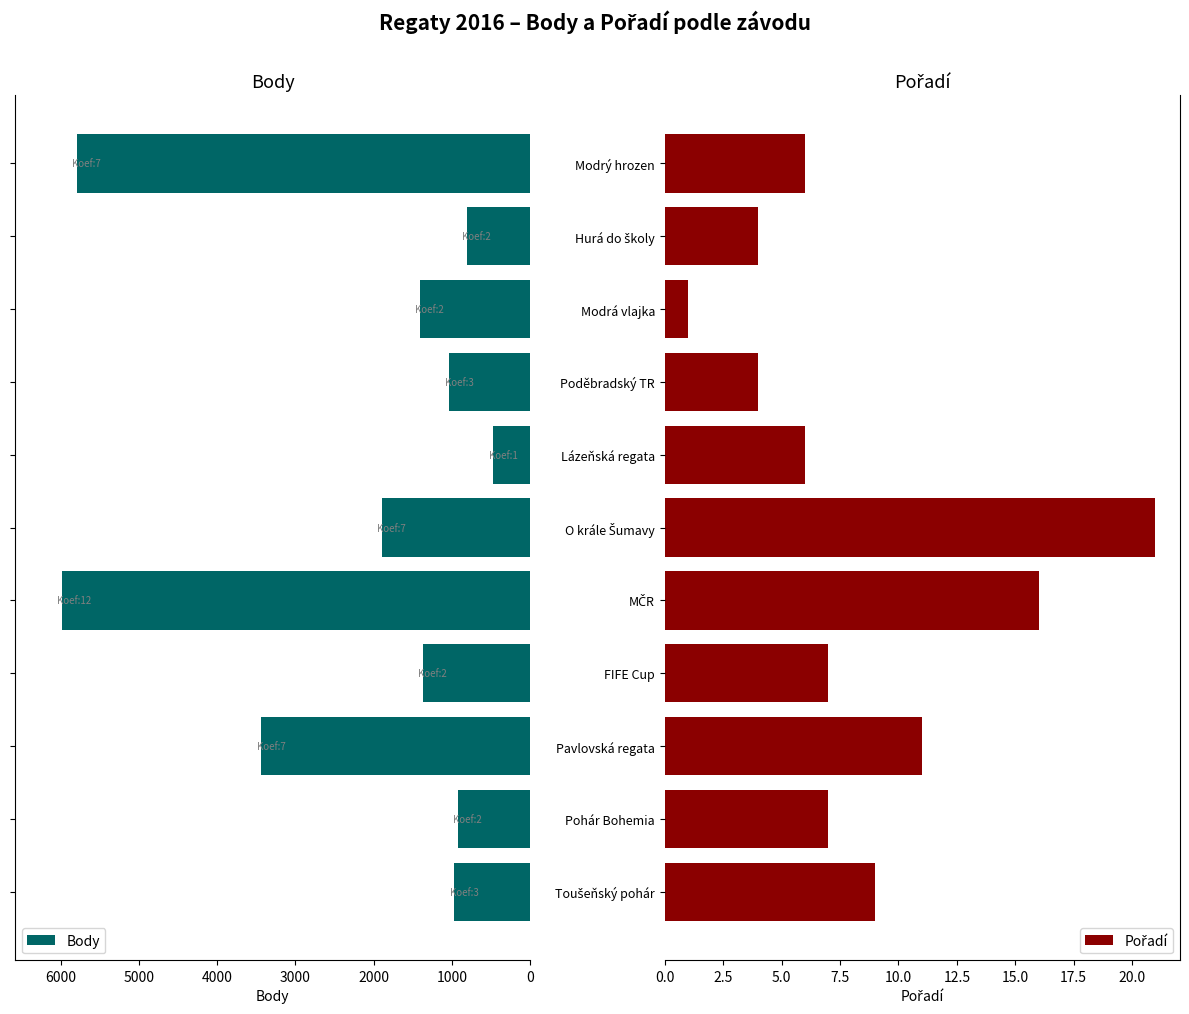

How many values in the Pořadí series are below 7?

5